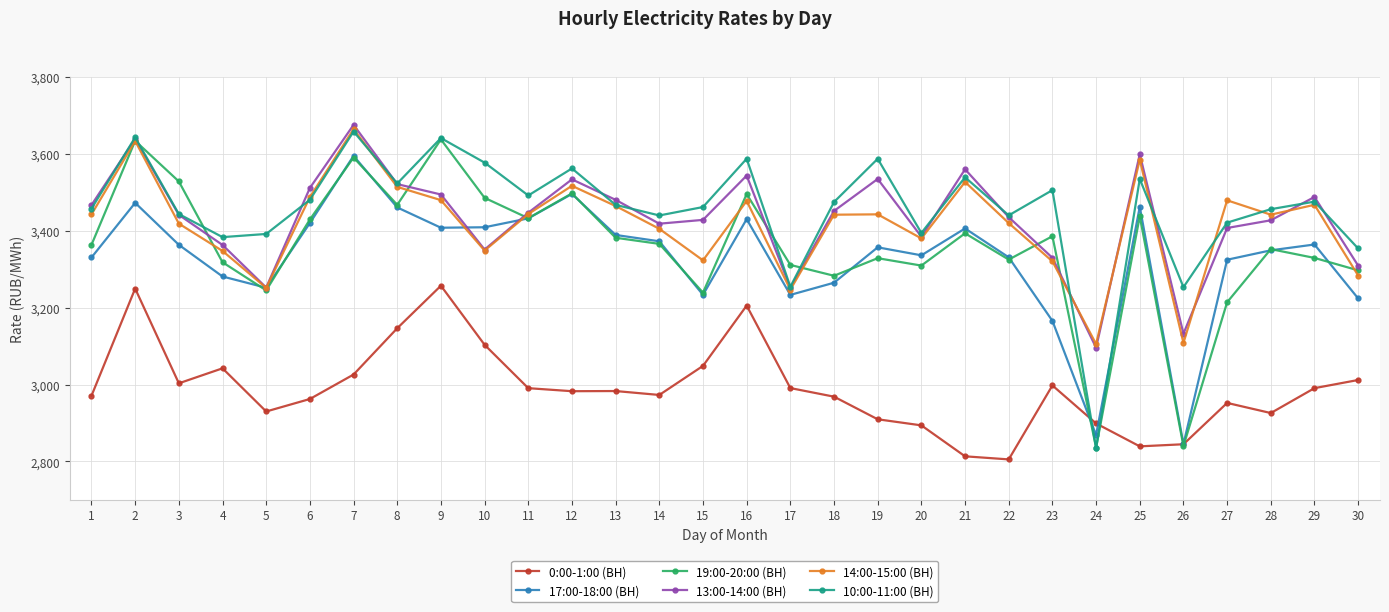

Count the number of categories in the chart.

30